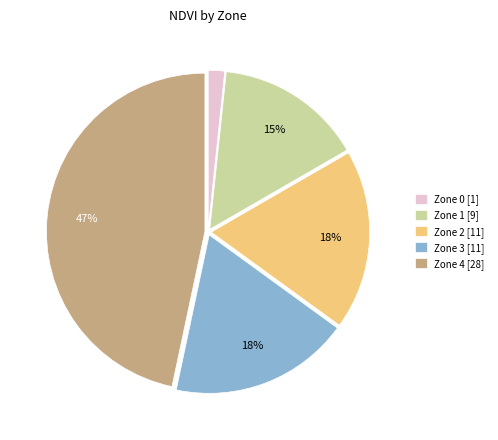

Count the number of slices in the pie.

5